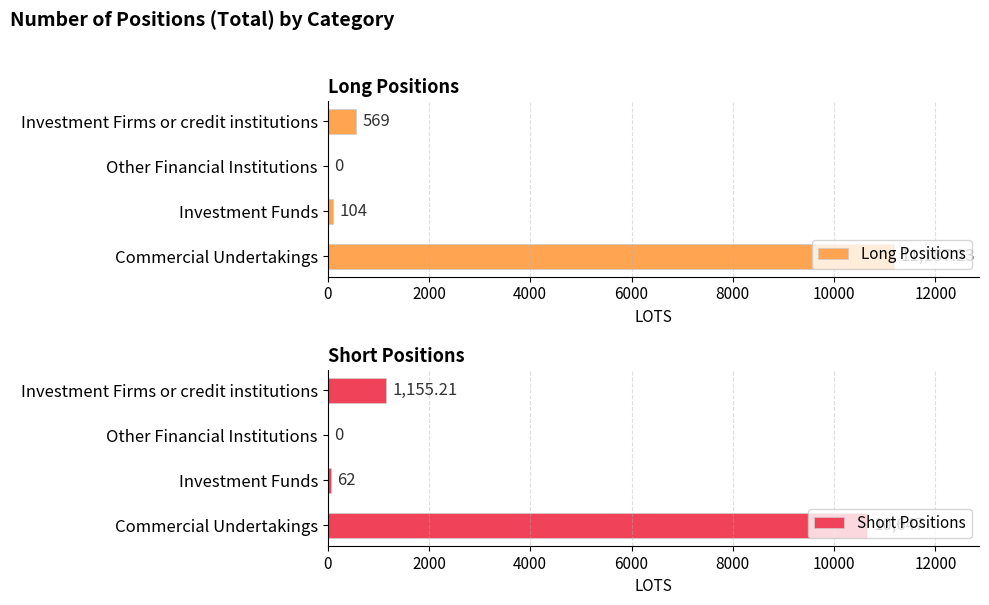

At which label is Long Positions closest to 5593?

Investment Firms or credit institutions